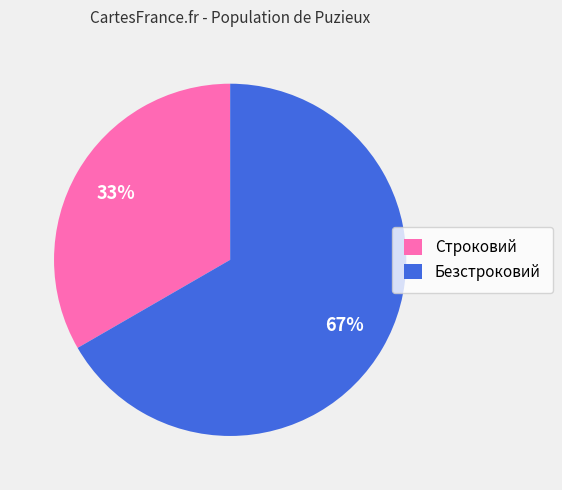

To the nearest percent, what percentage of the pie is Строковий?

33%